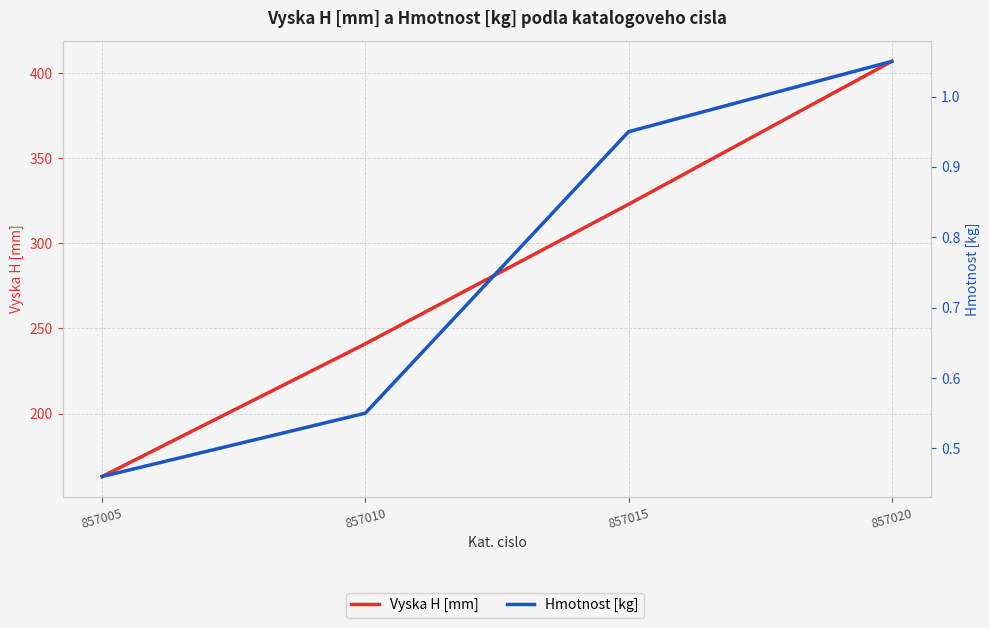

True or false: Vyska H [mm] and Hmotnost [kg] intersect in this chart.

False